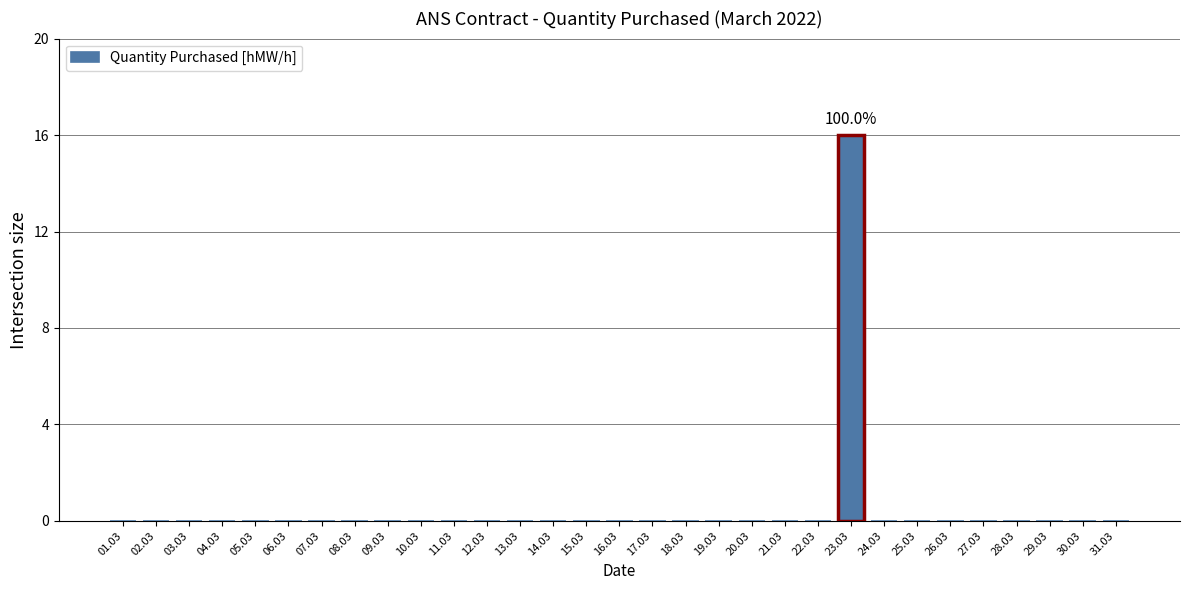

Are the bars horizontal?

No